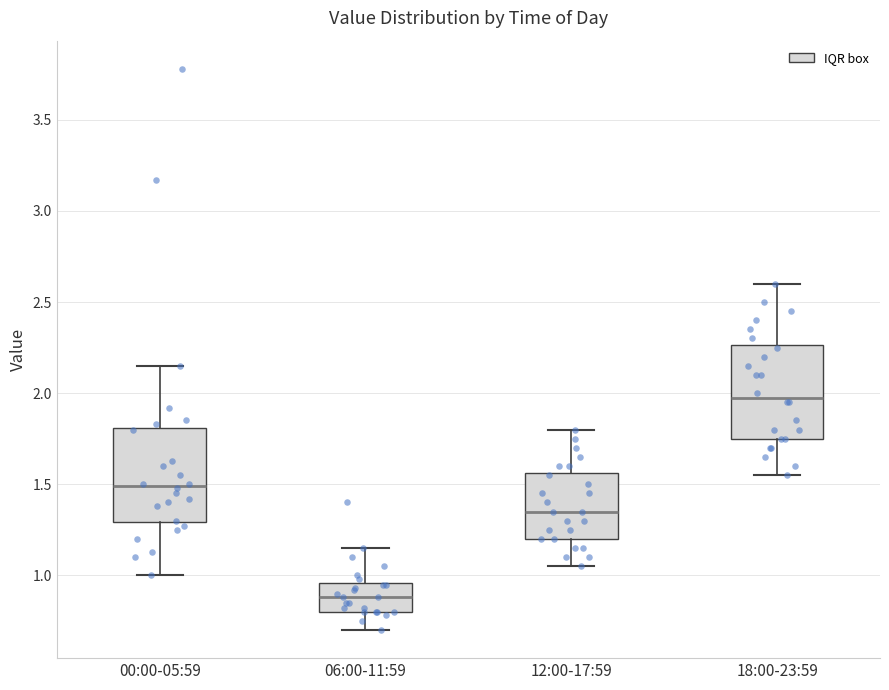

Where does the median line of the box for 12:00-17:59 sit on the y-axis? The values are not printed on the chart, so give them approximately, as read against the axis.

1.35